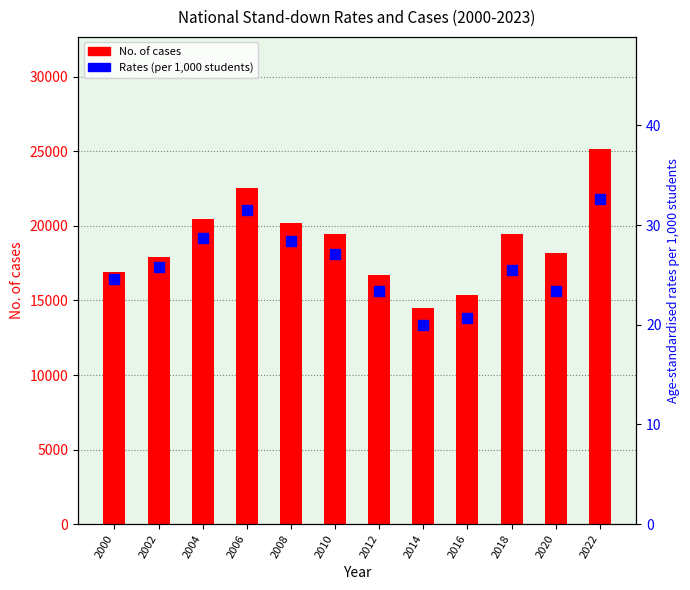

At how many categories does at least one series exceed 21962?

2